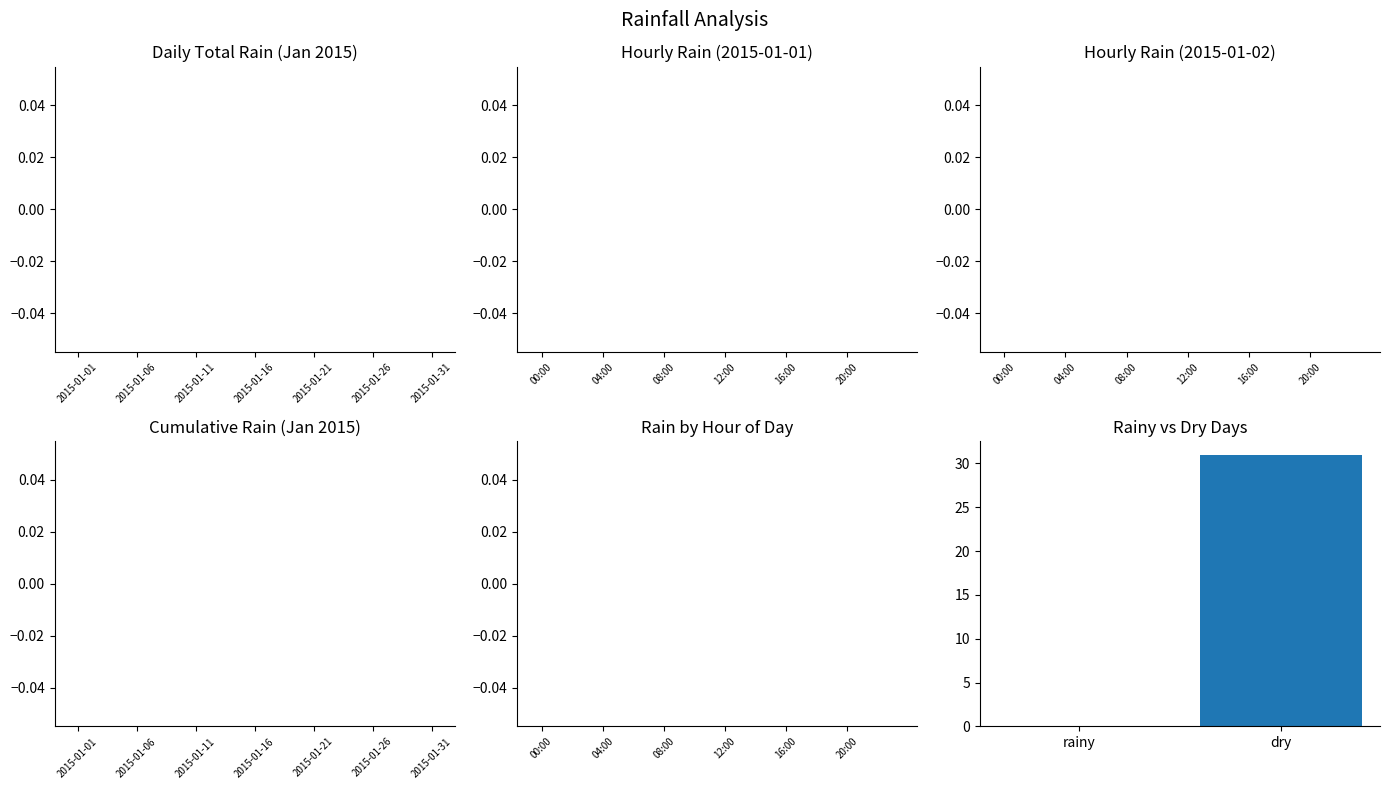

Reading left to right, extract all data points from this chart.

rainy=0	dry=31